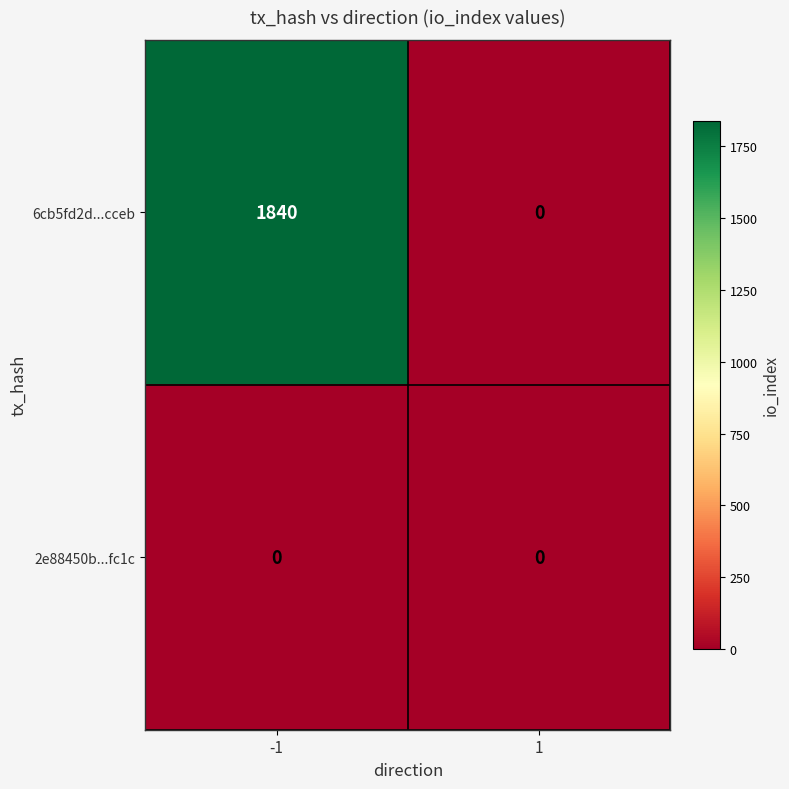

The value of 6cb5fd2d...cceb at -1 is 554. True or false?

False